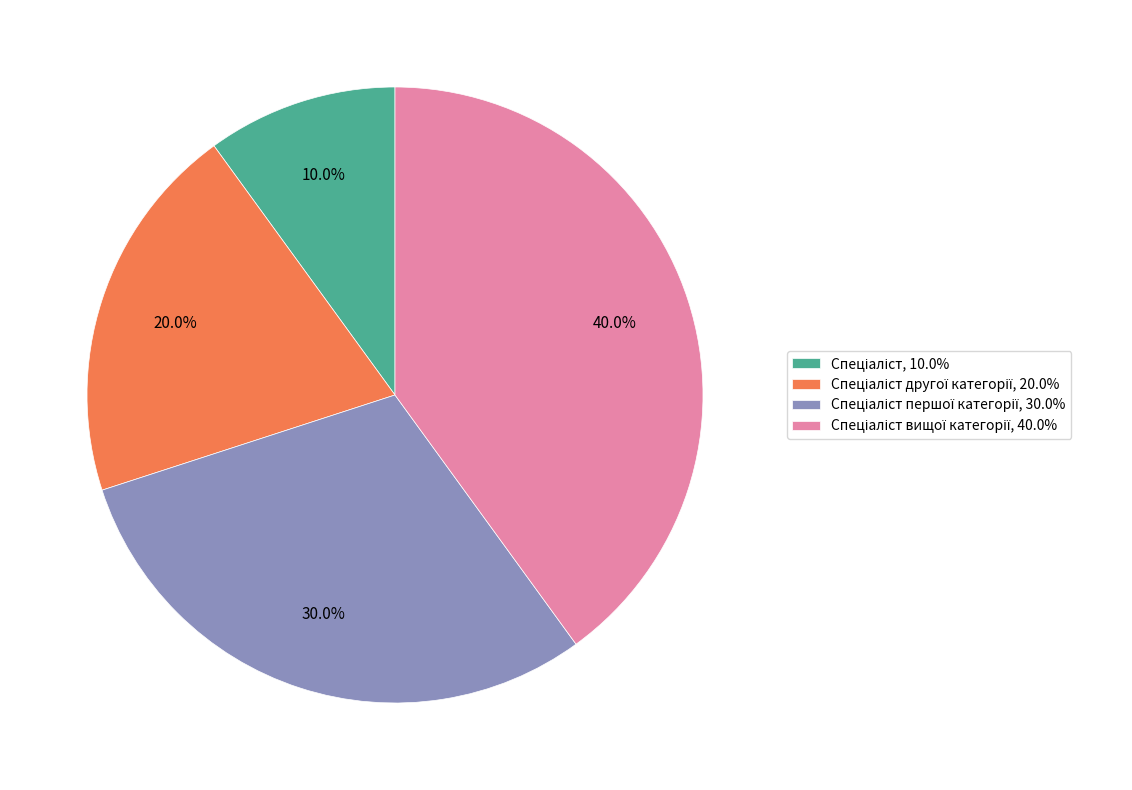

Does any single category account for the majority?

No